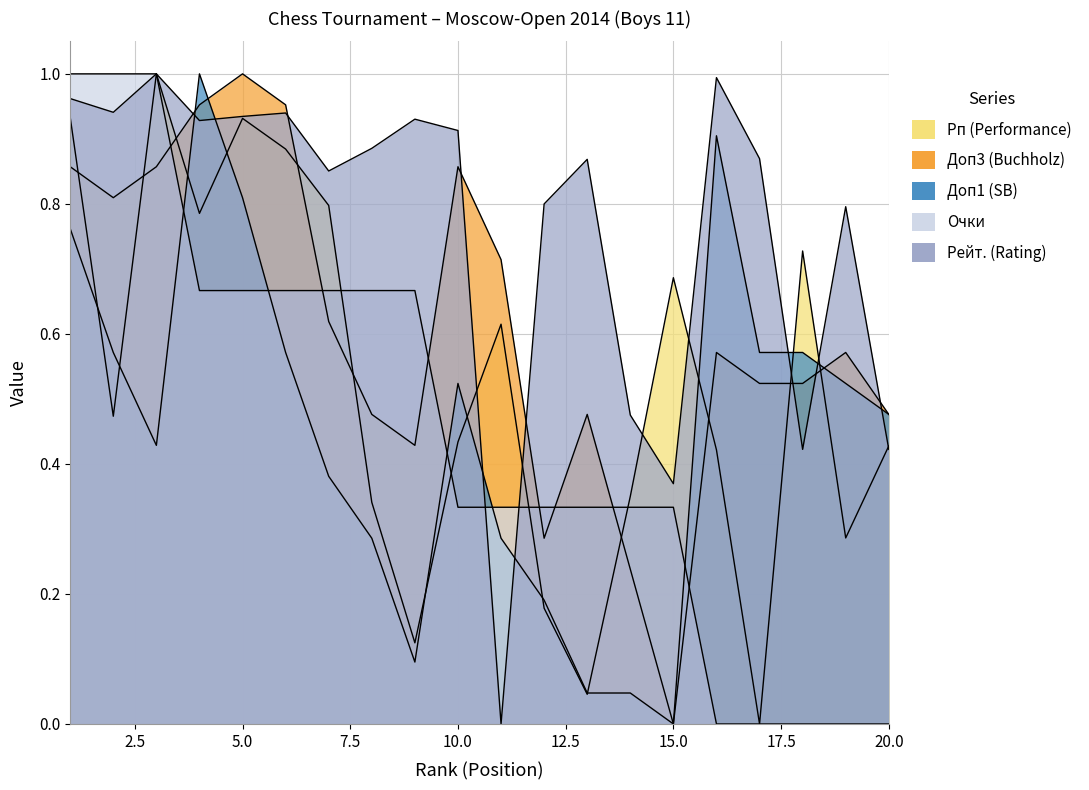

What is the average value of the Рейт. (Rating) series?

0.8